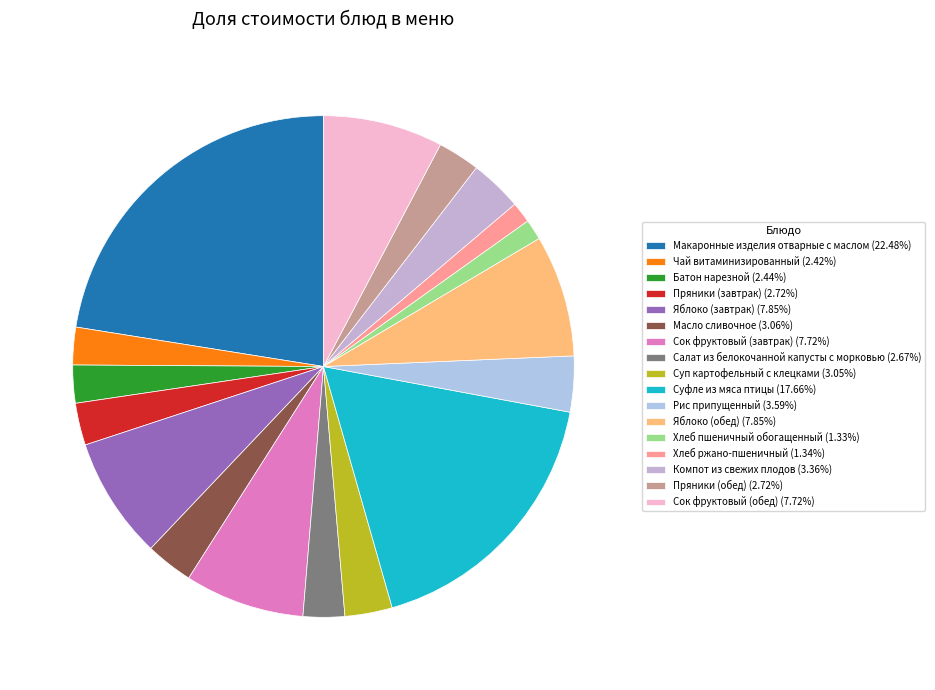

The Сок фруктовый (завтрак) slice represents 8% of the pie. True or false?

True